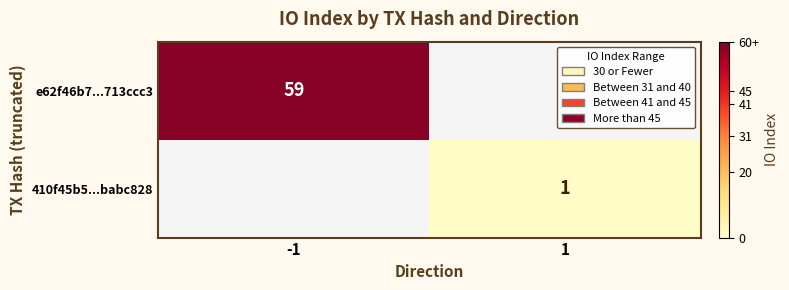

Is the value of 410f45b5...babc828 at 1 greater than the value of e62f46b7...713ccc3 at -1?

No